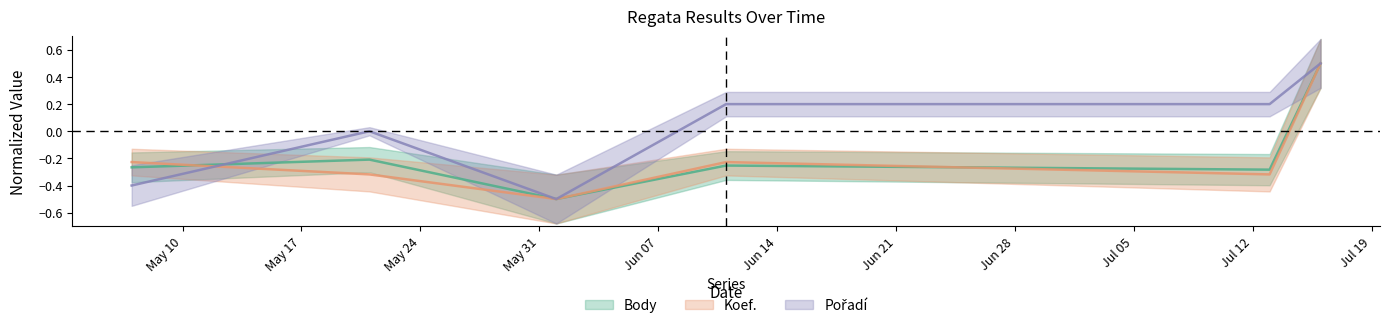

Which series has the largest total across all categories?

Pořadí